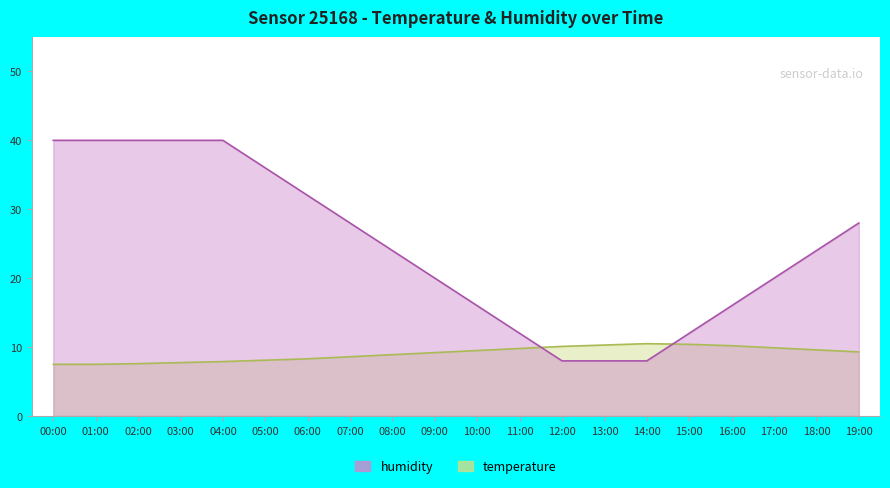

The humidity series shows 13.4 at 06:00. True or false?

False